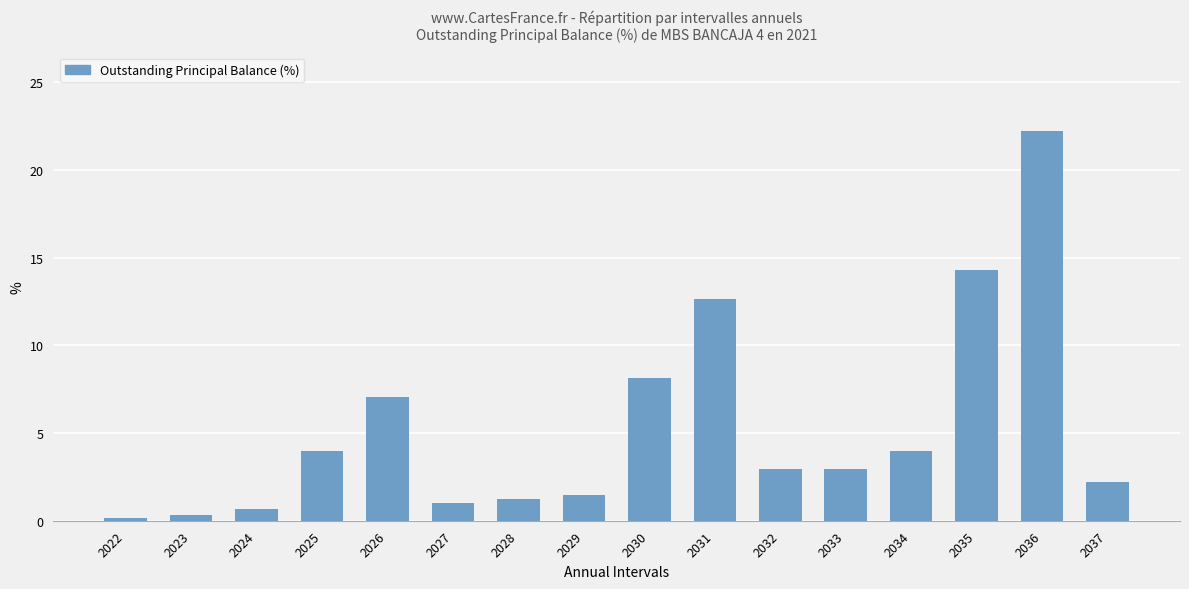

Count the number of data series in this chart.

1